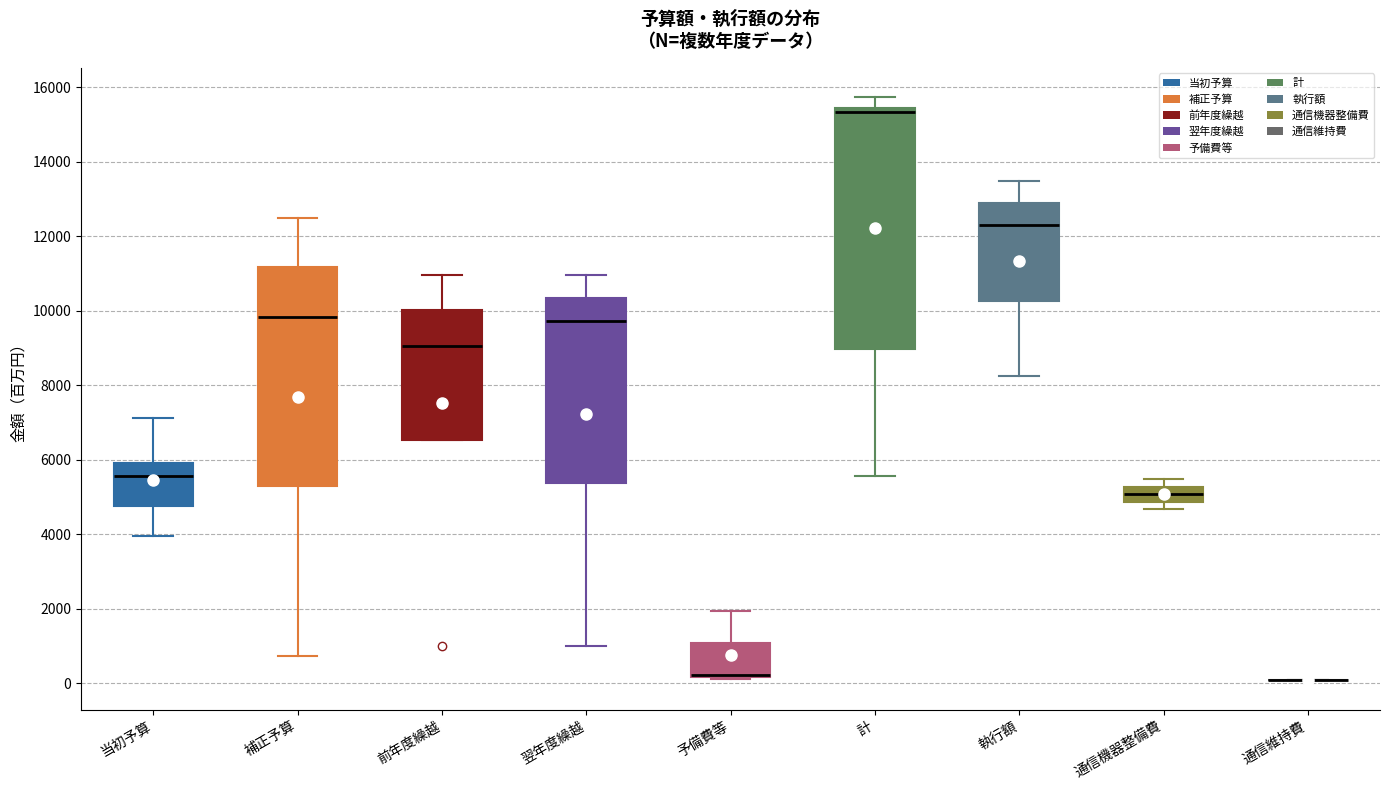

Comparing the boxes themselves (not the whiskers), which one is the tallest?

計